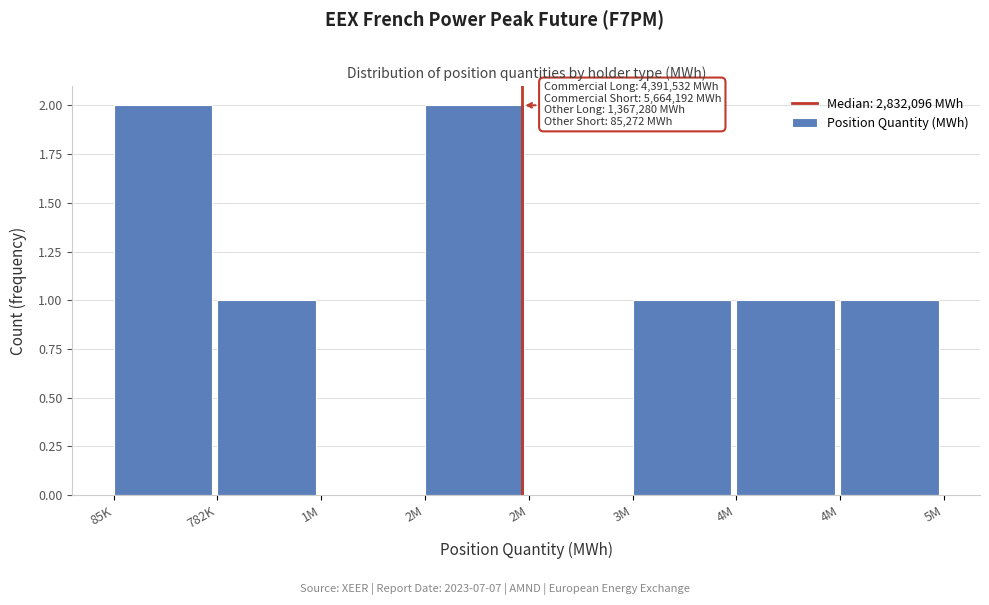

How many categories are shown in the chart?

8